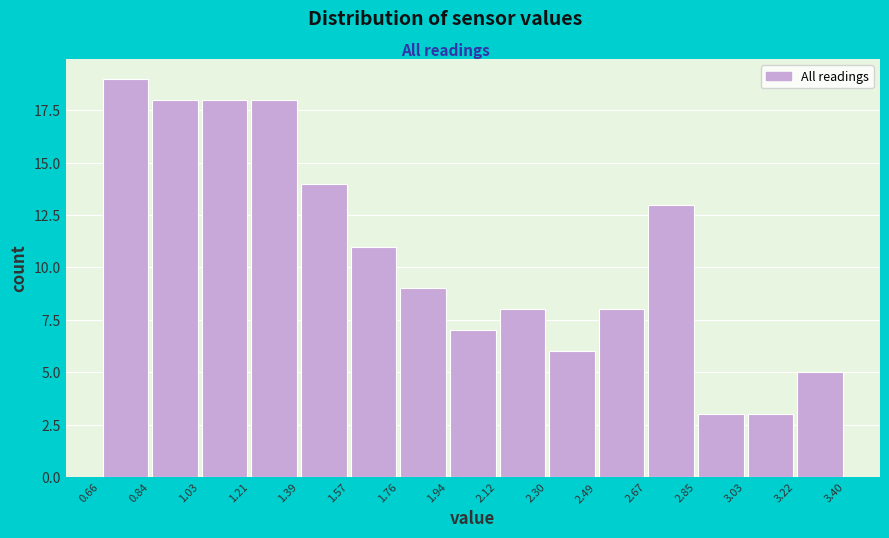

Which range on the x-axis has the tallest bar?

0.66 to 0.84